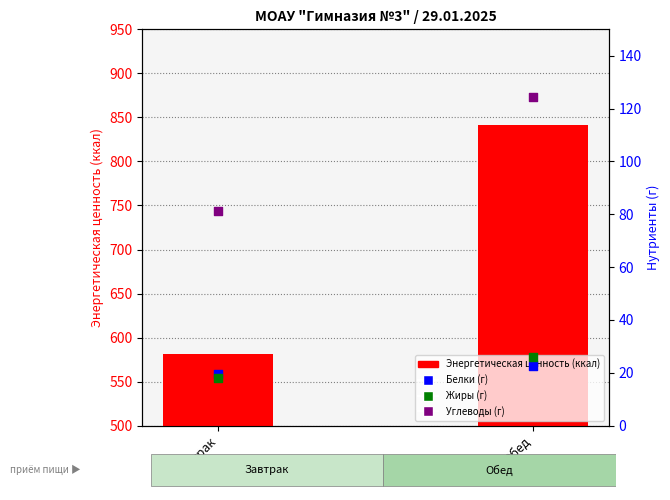

Which series contains the lowest Y value?

Жиры (г)